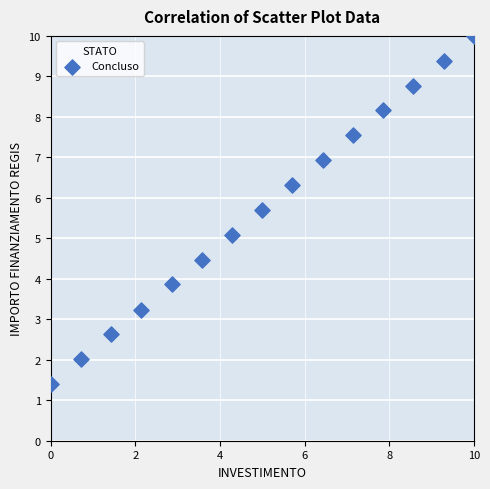

What is the range of Y values (max minus min)?

8.6